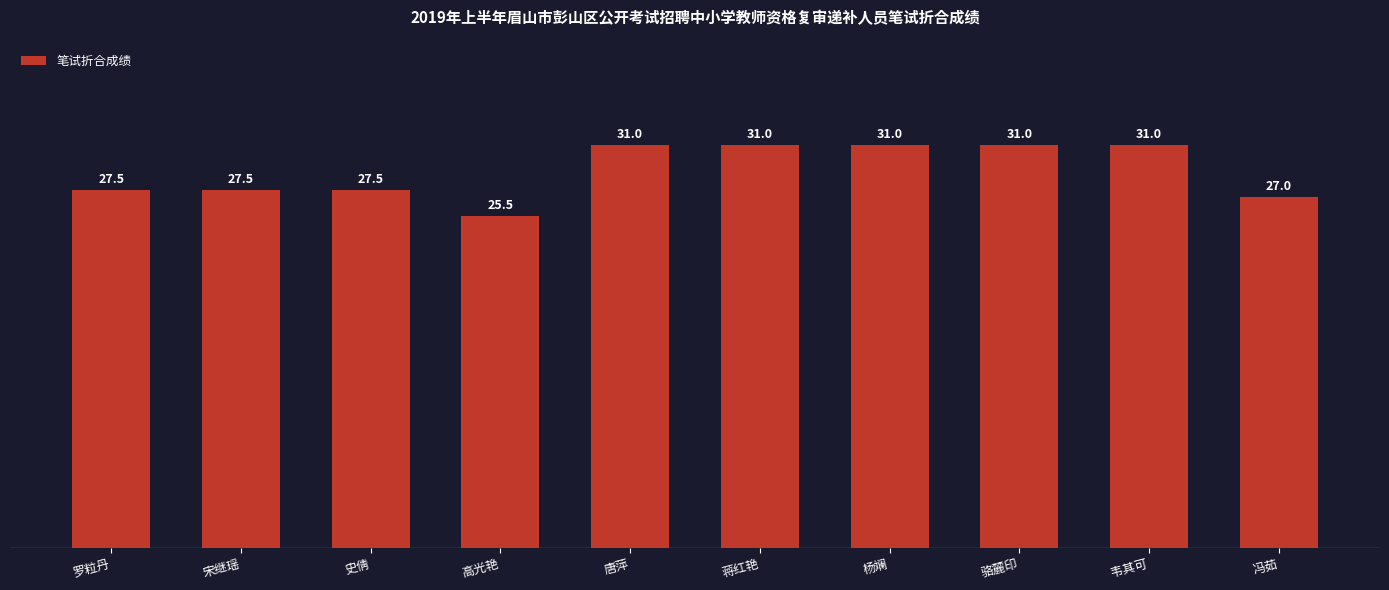

What is the change in value from 唐萍 to 冯茹?

-4.0